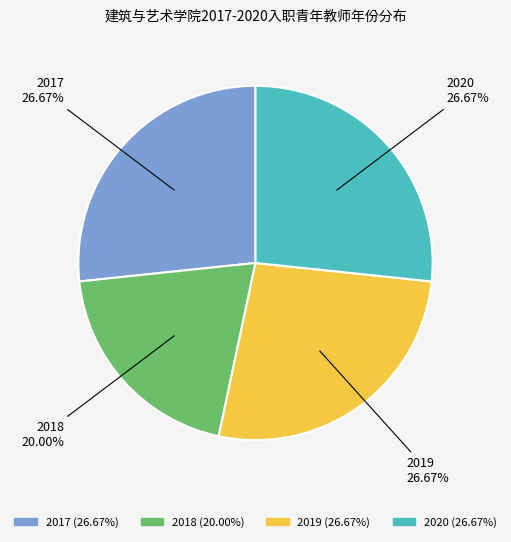

Which category has the smallest portion of the pie?

2018